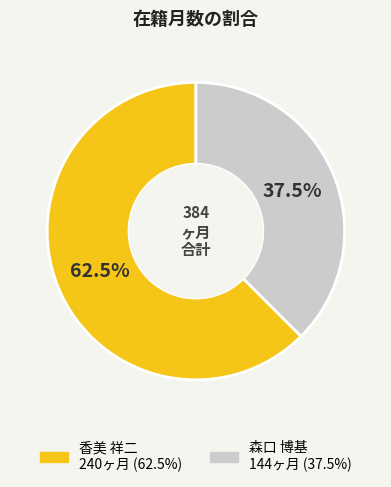

Which category has the biggest portion of the pie?

香美 祥二